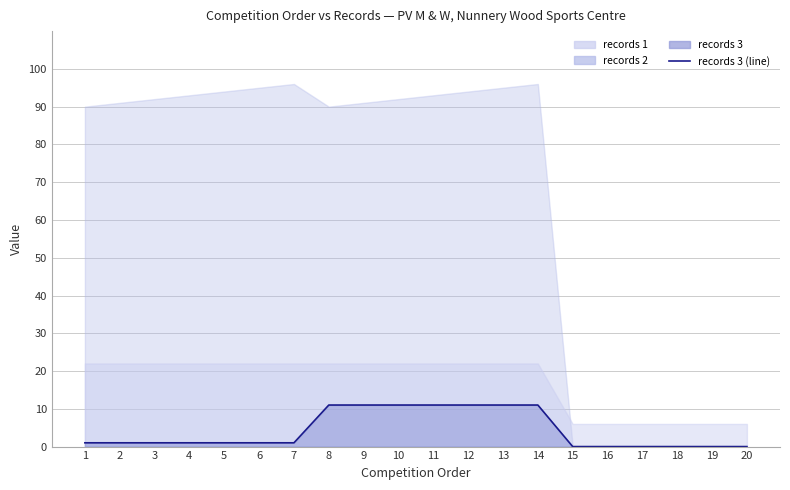

Between 3 and 11, which is larger?

11